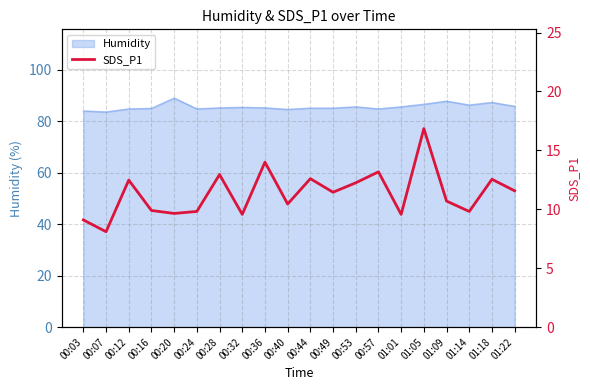

Count the number of categories in the chart.

20